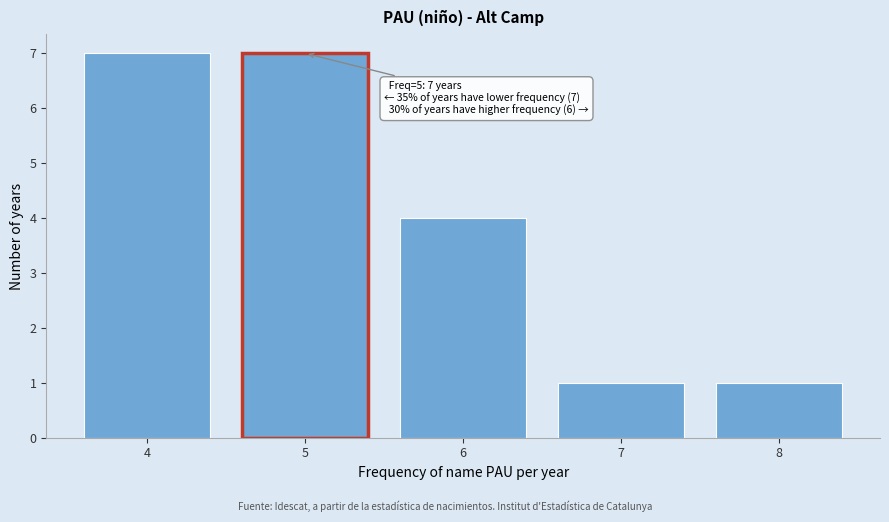

Reading left to right, transcribe all the data shown in this chart.

7	7	4	1	1